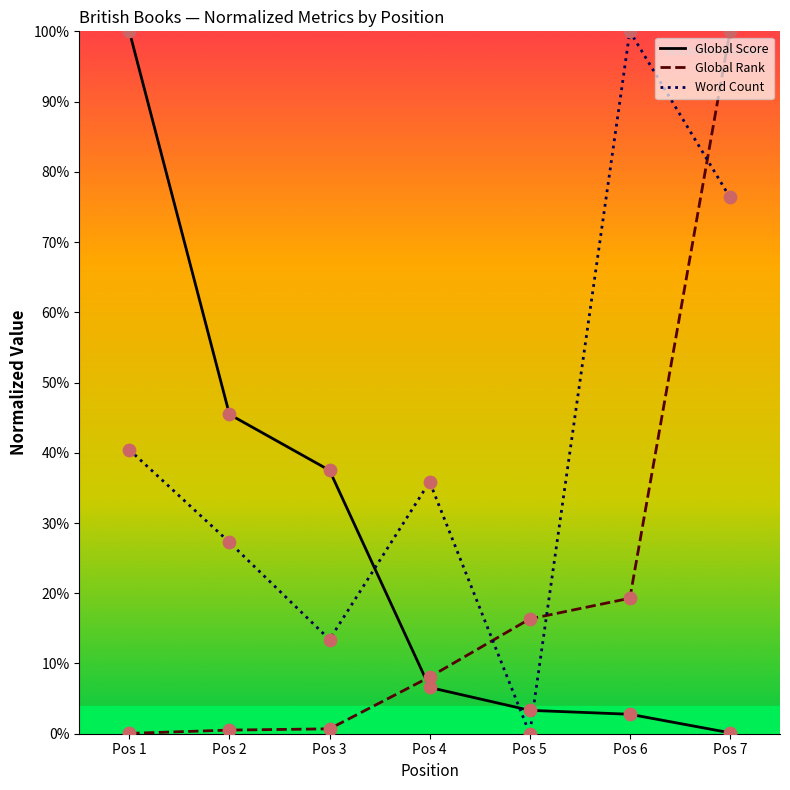

Which series has the largest Y range (max minus min)?

Word Count